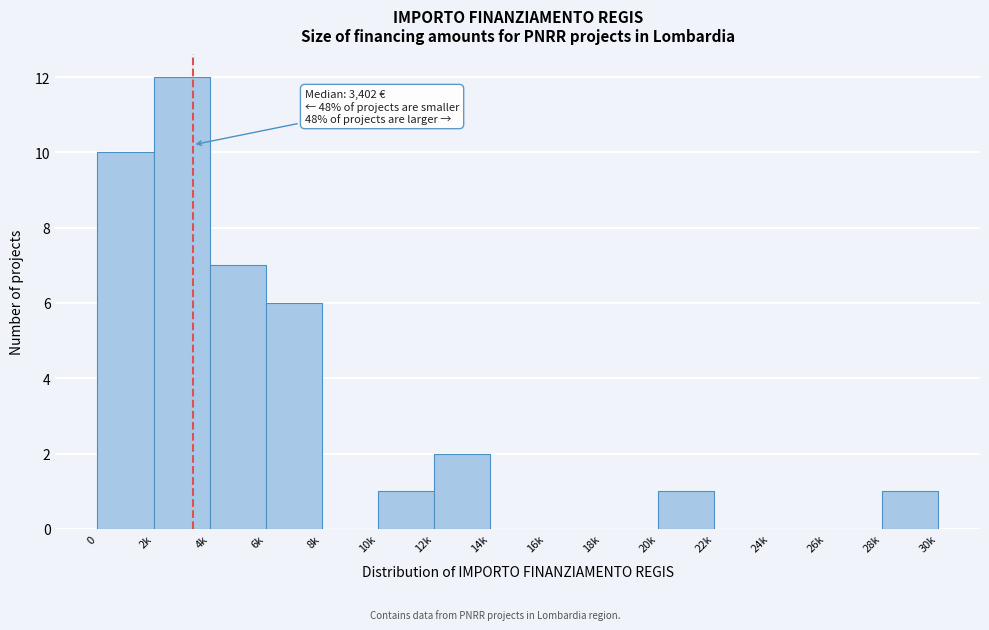

Reading left to right, transcribe all the data shown in this chart.

0=10	2k=12	4k=7	6k=6	8k=0	10k=1	12k=2	14k=0	16k=0	18k=0	20k=1	22k=0	24k=0	26k=0	28k=1